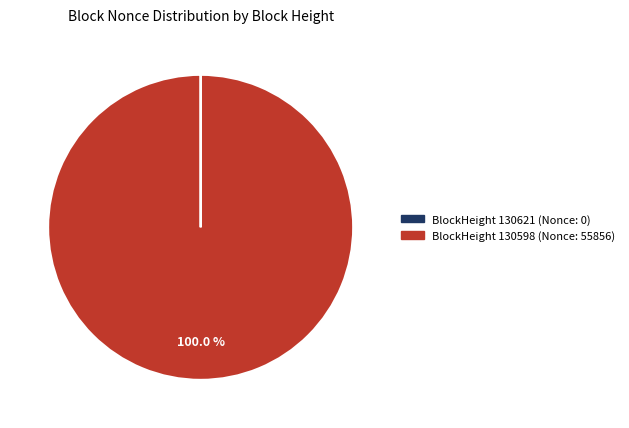

What is the largest slice in the pie chart?

BlockHeight 130598 (Nonce: 55856)